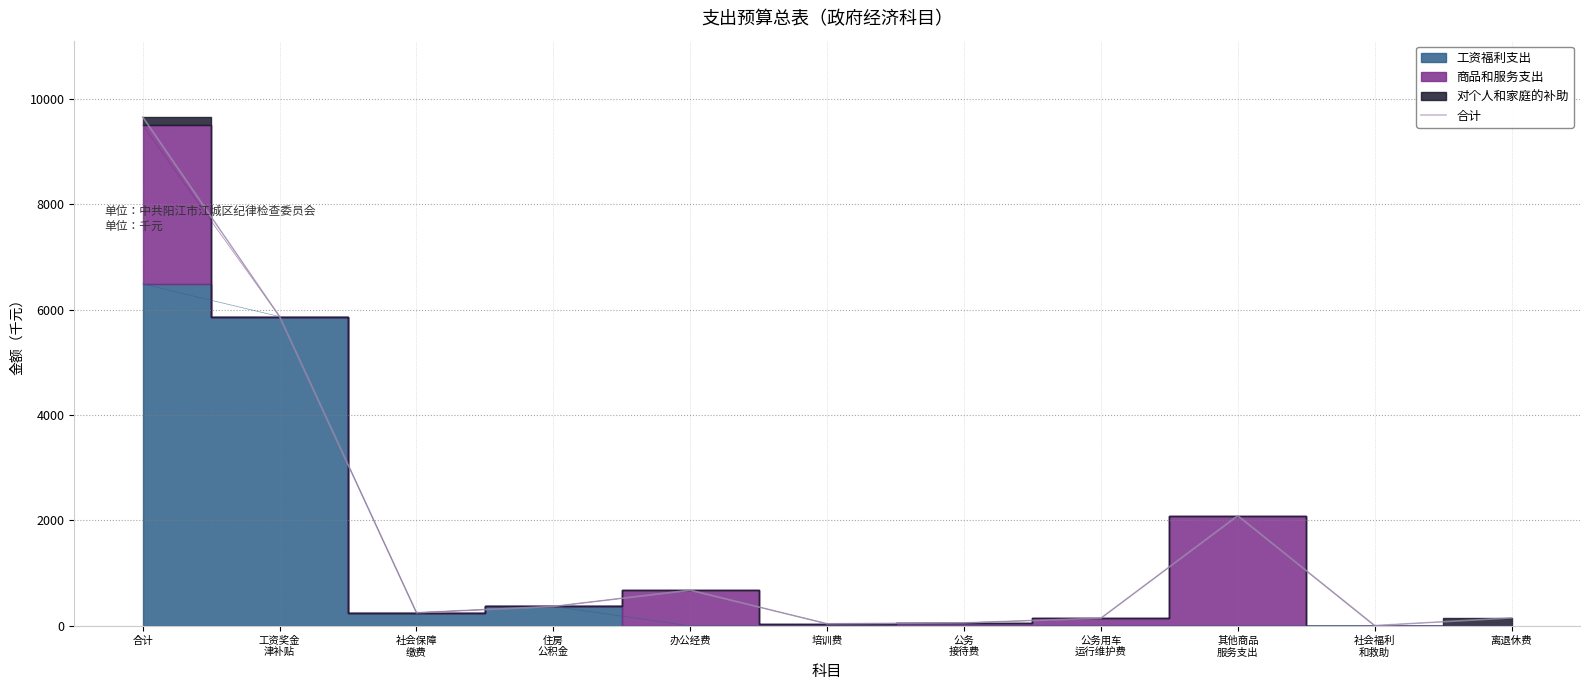

What is the value of the 5th point from the left?

677